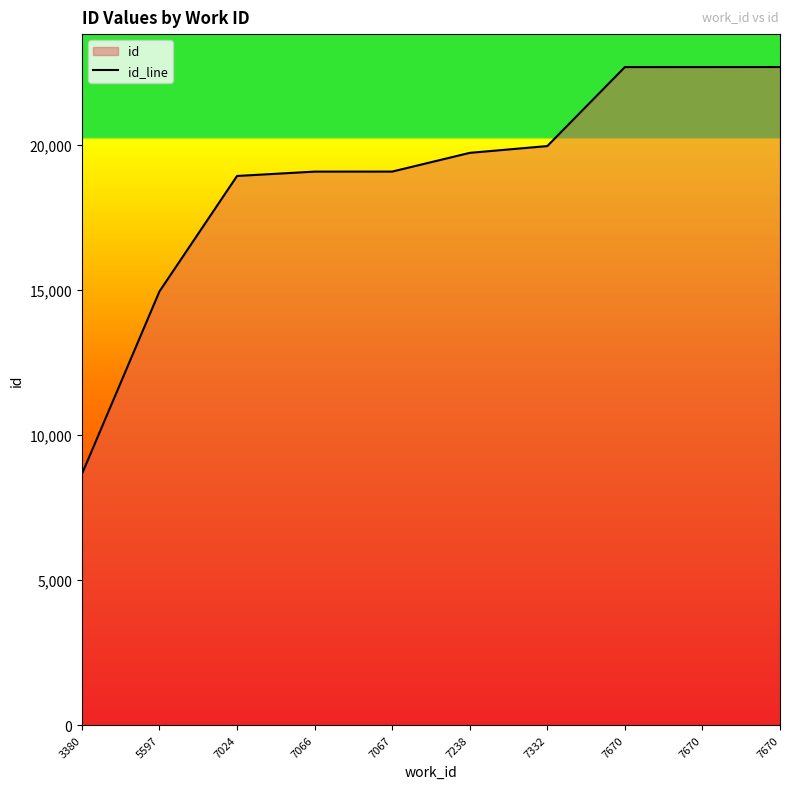

True or false: the data shows 8658 at 3380.

True